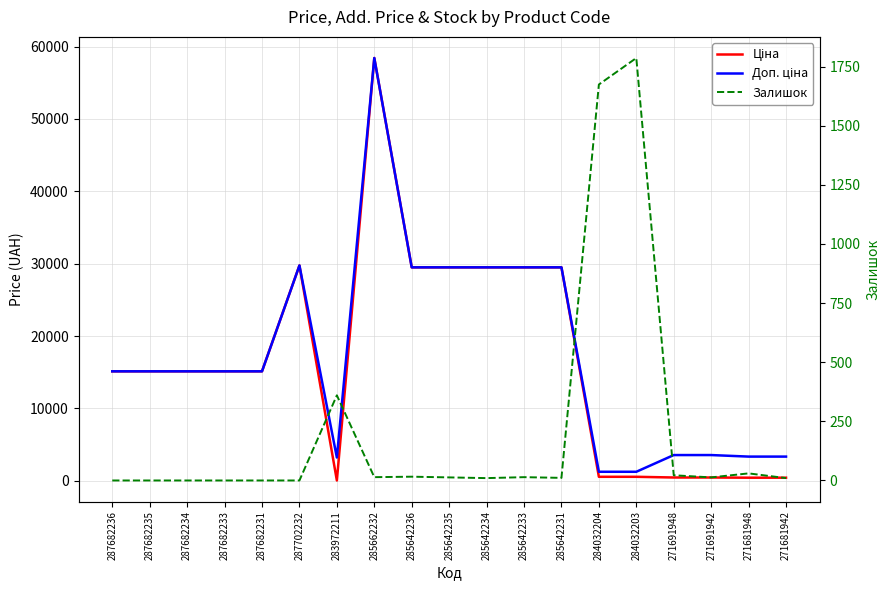

How many lines are shown in the chart?

3